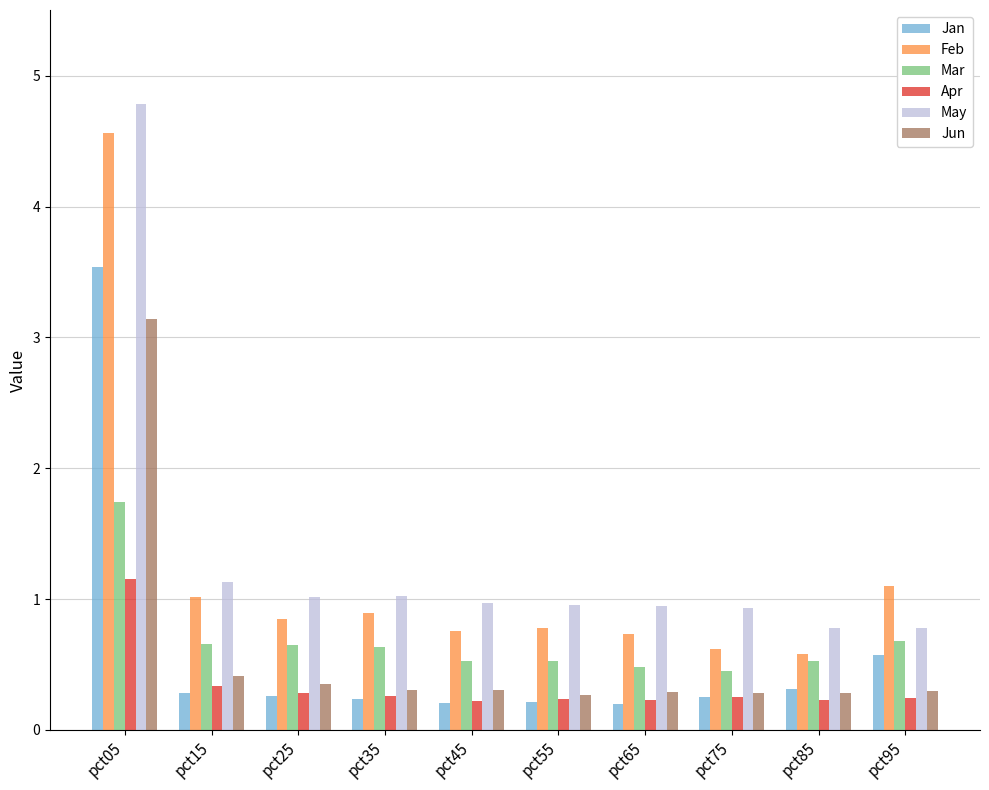

How many bars are there in each group?

6